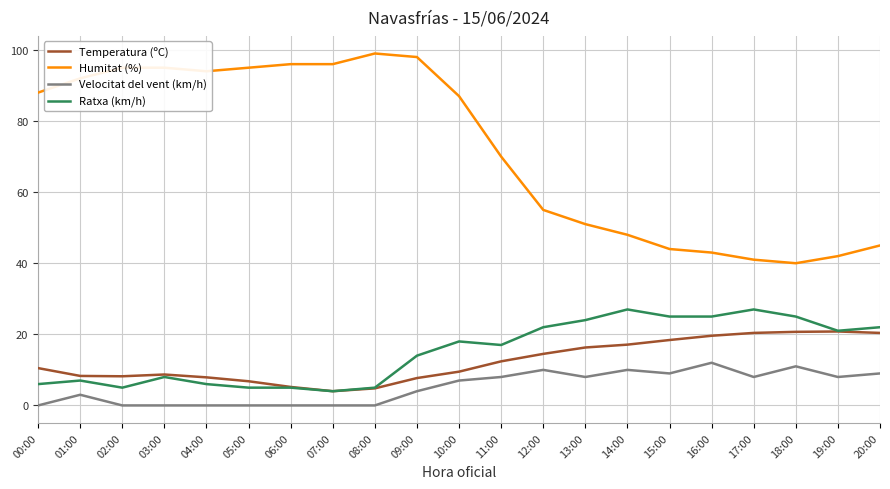

What is the difference between the highest and lowest values at 02:00?

95.0